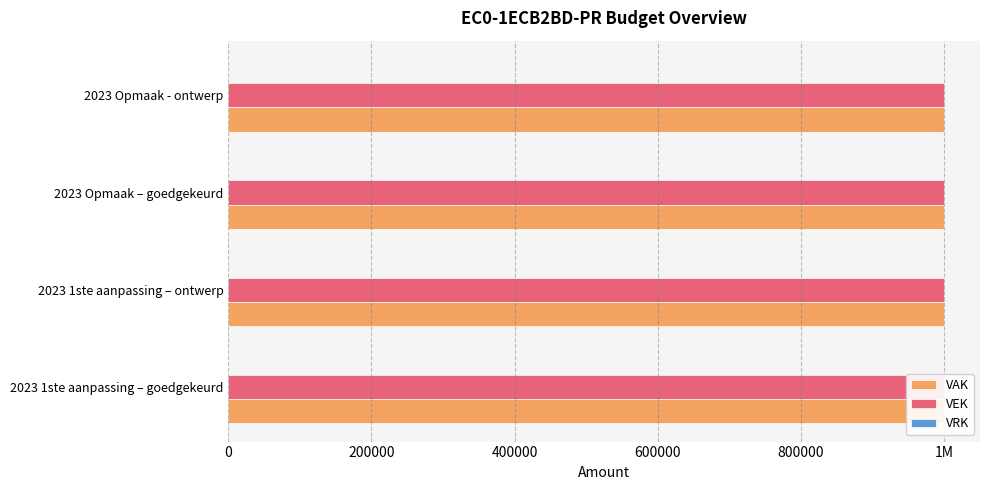

Reading left to right, transcribe all the data shown in this chart.

VAK: 1000000	1000000	1000000	1000000
VEK: 1000000	1000000	1000000	1000000
VRK: 0	0	0	0